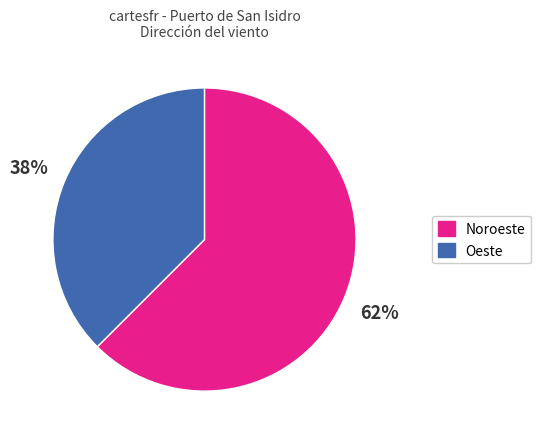

Is there a majority slice in this chart?

Yes